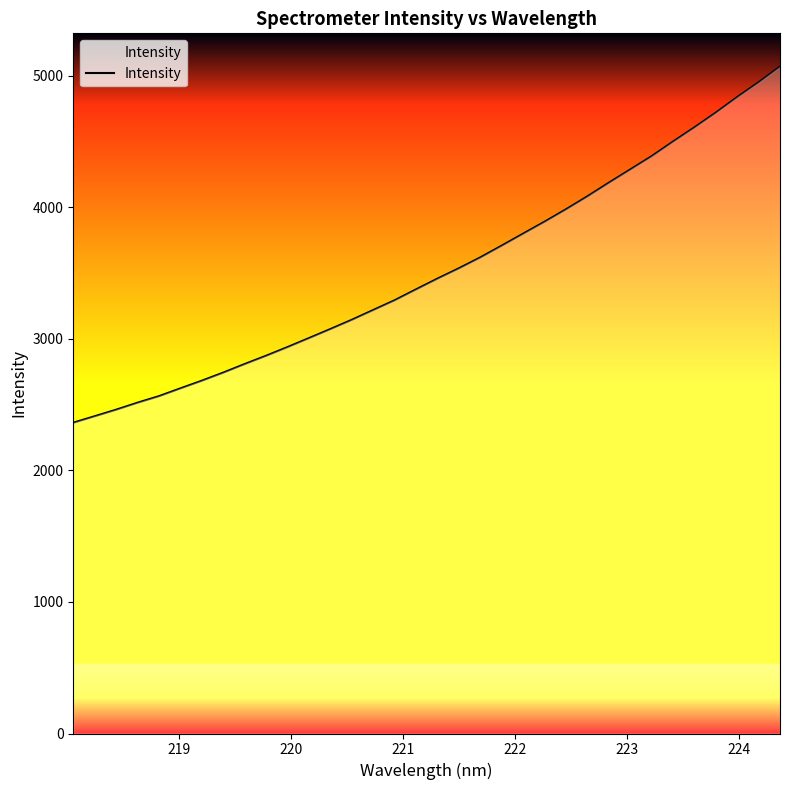

What is the greatest value displayed?

5069.0